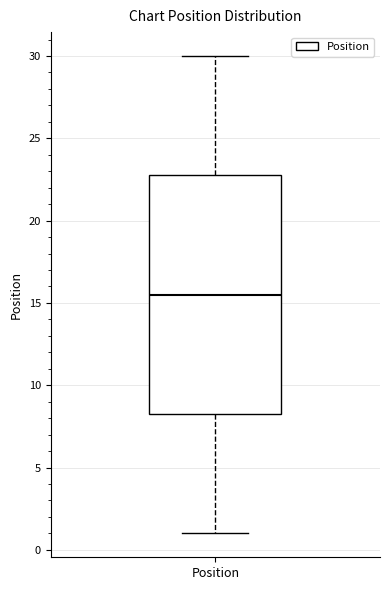

Where does the upper whisker of the box for Position end on the y-axis? The values are not printed on the chart, so give them approximately, as read against the axis.

30.0